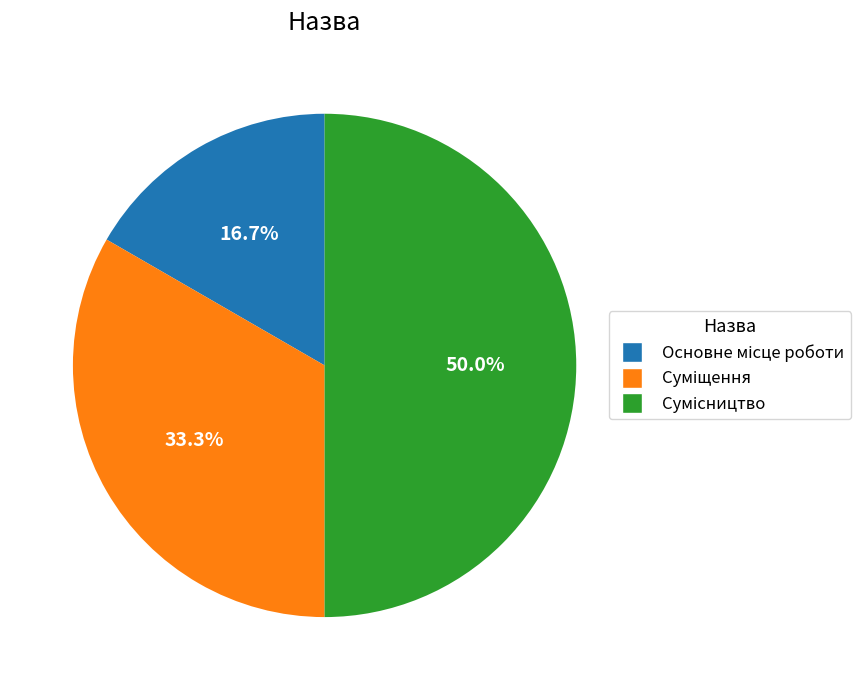

Does any single category account for the majority?

No